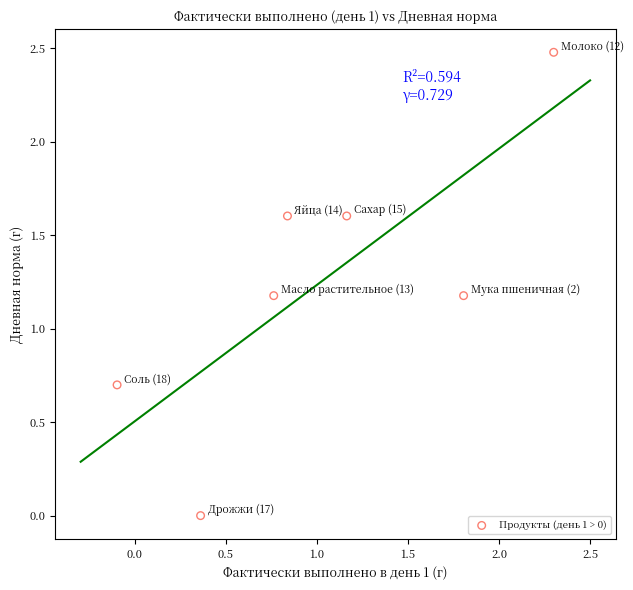

What is the range of X values (max minus min)?

2.4